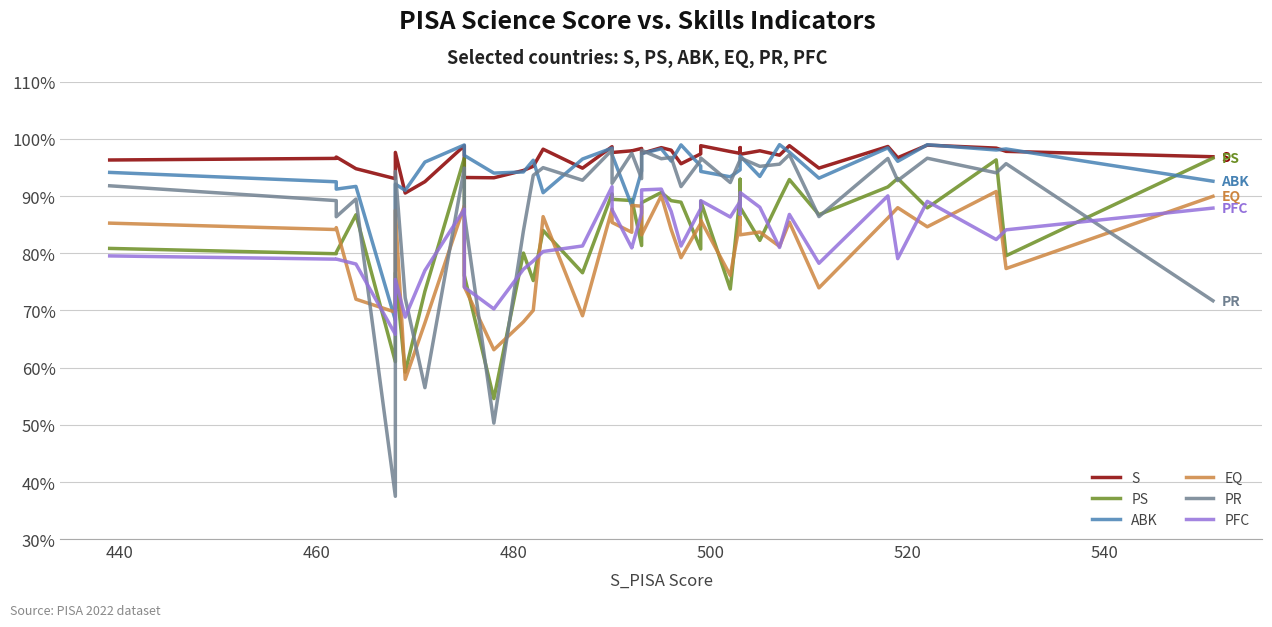

What is the minimum value for PS?

54.6